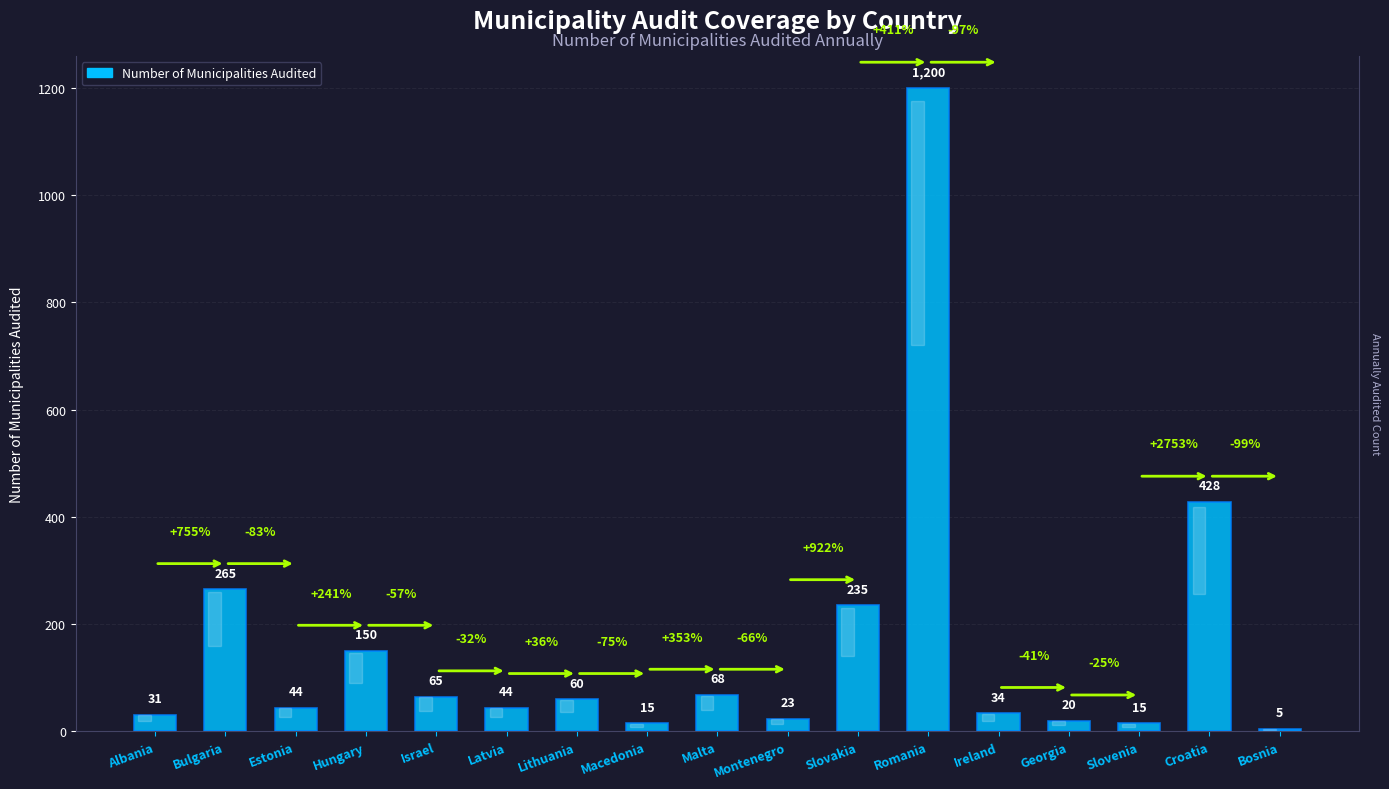

Rank the categories by value from lowest to highest.

Bosnia, Macedonia, Slovenia, Georgia, Montenegro, Albania, Ireland, Estonia, Latvia, Lithuania, Israel, Malta, Hungary, Slovakia, Bulgaria, Croatia, Romania